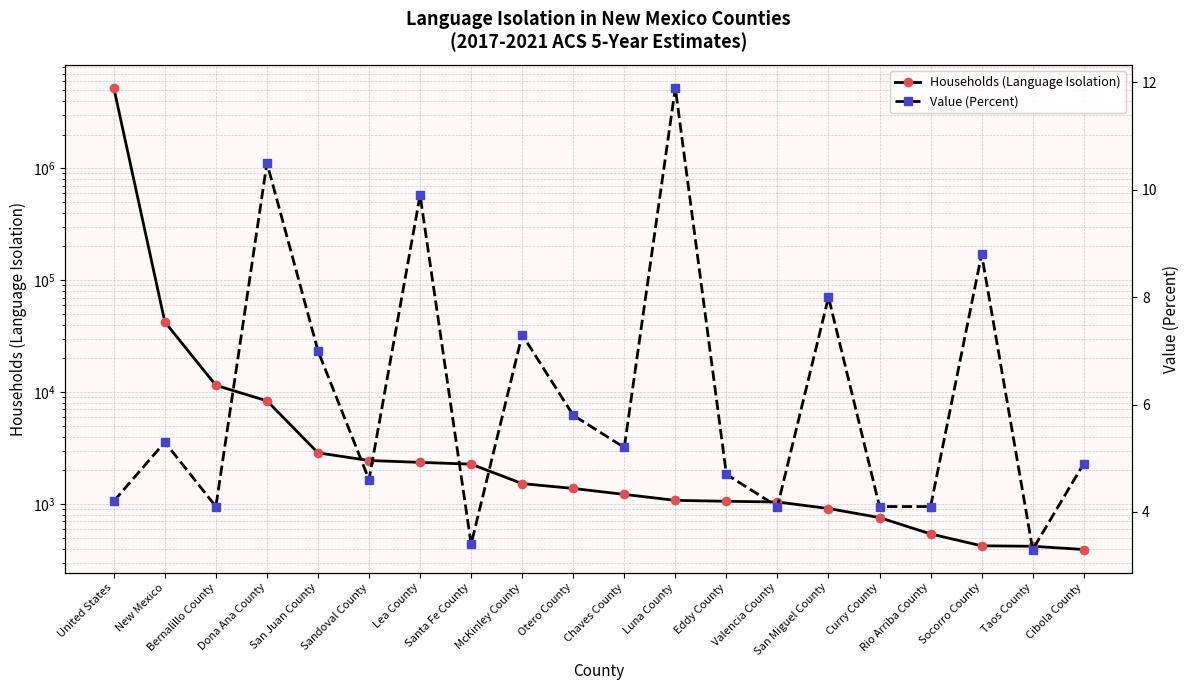

How many lines are shown in the chart?

2